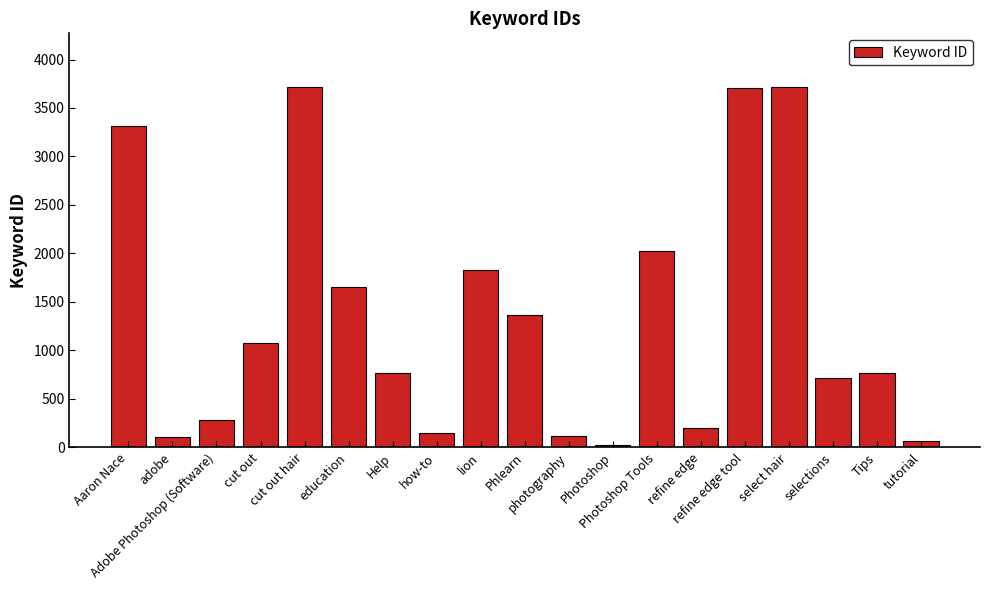

What value does the data have at Phlearn?

1367